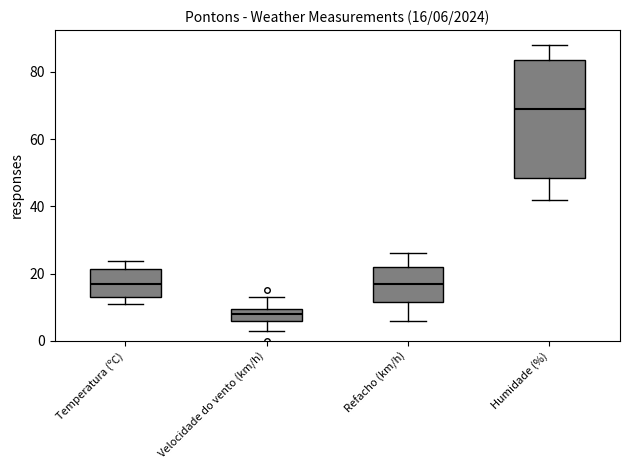

Which box's median line is the highest?

Humidade (%)